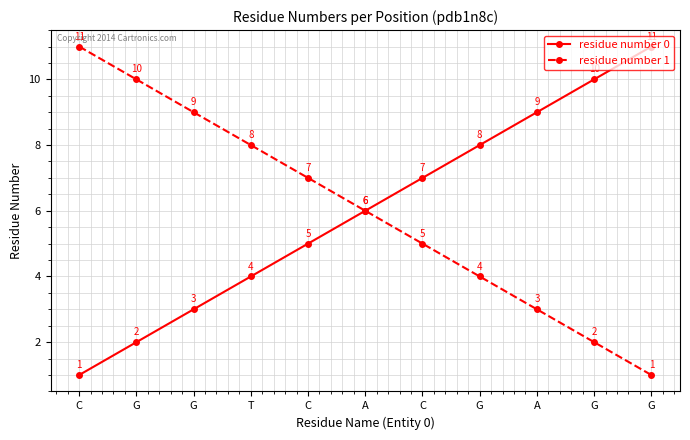

Which category has the lowest value in the residue number 0 series?

C